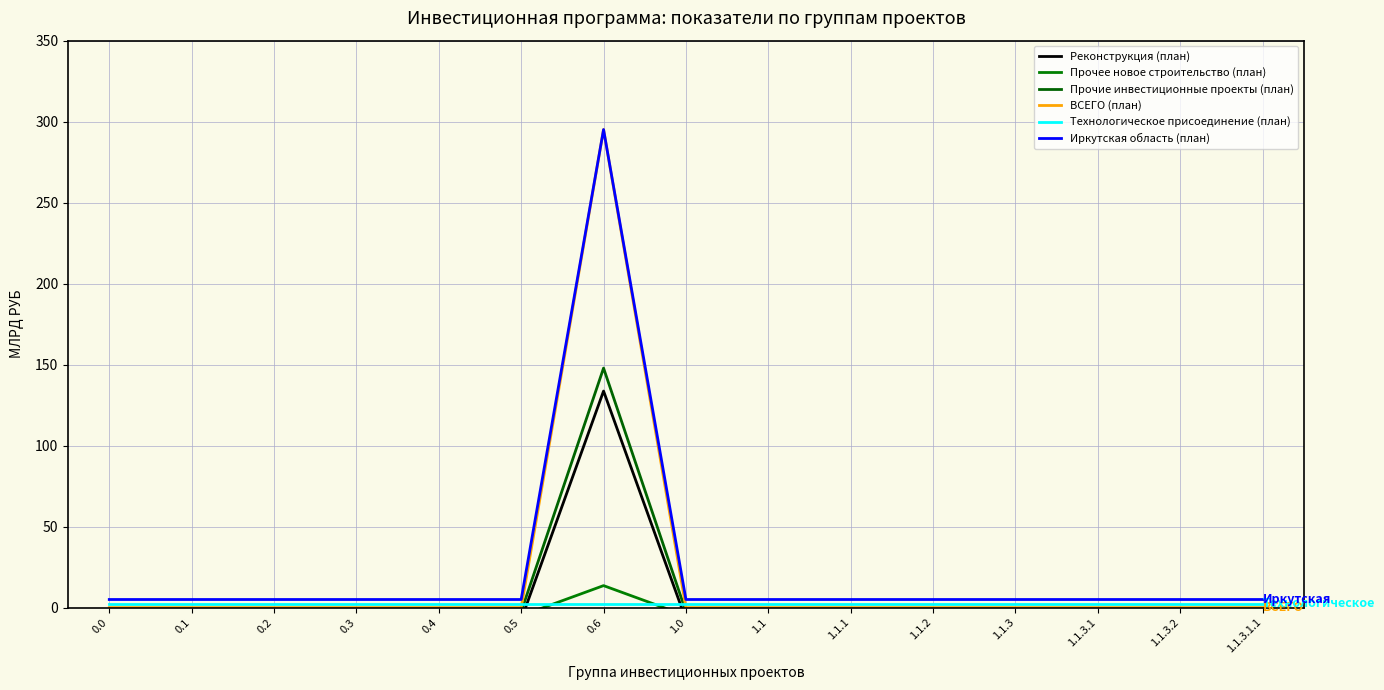

What position from the left is 1.1.3.1.1?

15